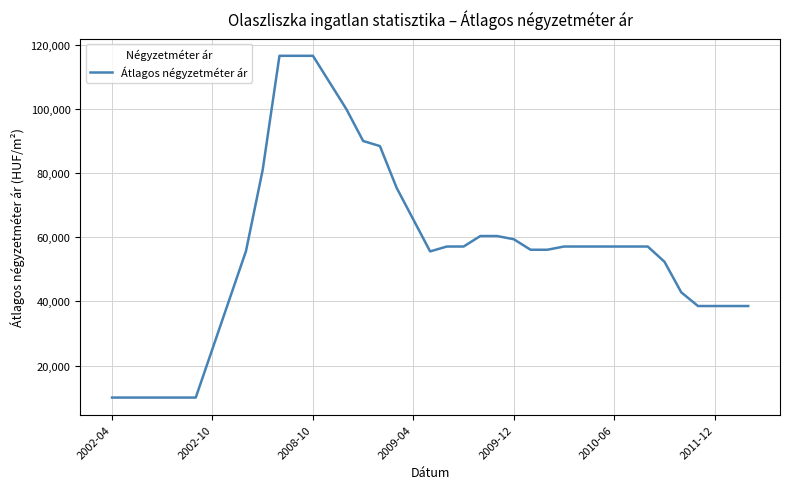

What is the difference between the maximum and minimum values?

106666